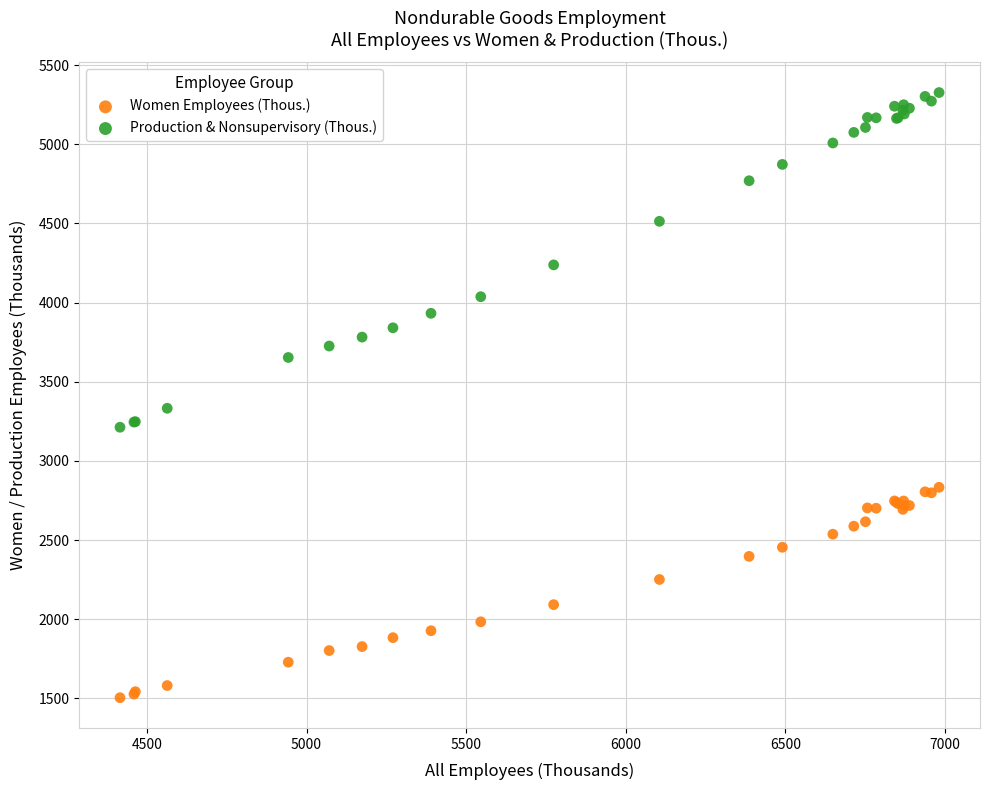

Across all series, what Y value is closest to 3415?

3332.3